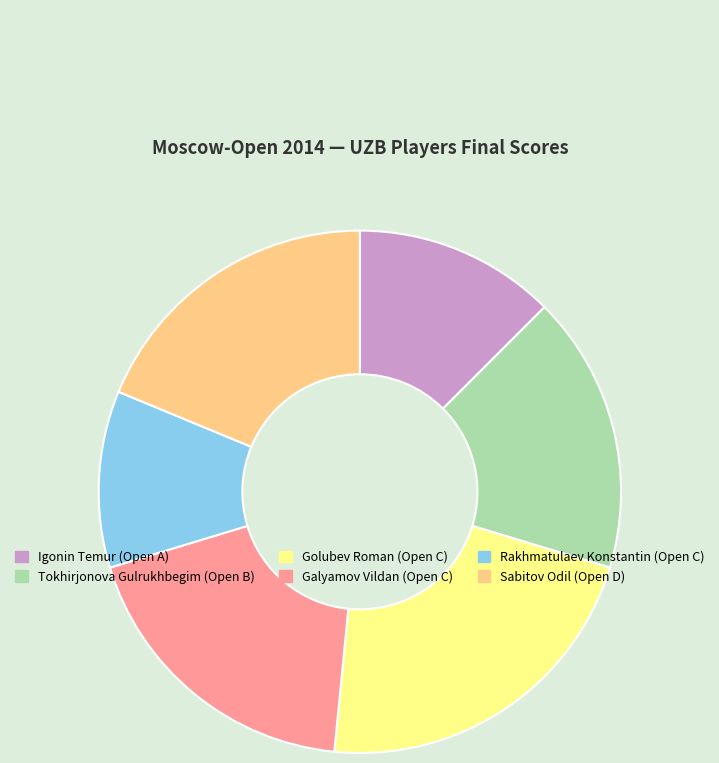

Is it true that Rakhmatulaev Konstantin (Open C) is 20% of the pie?

False